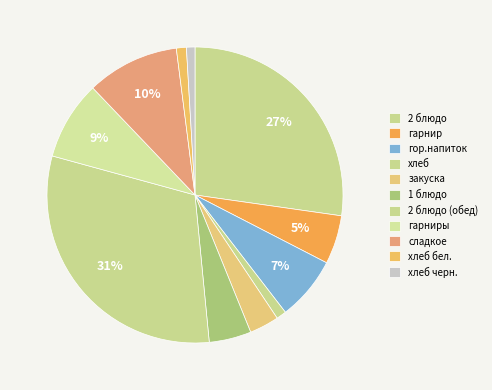

What portion of the pie excludes хлеб бел.?

98.9%